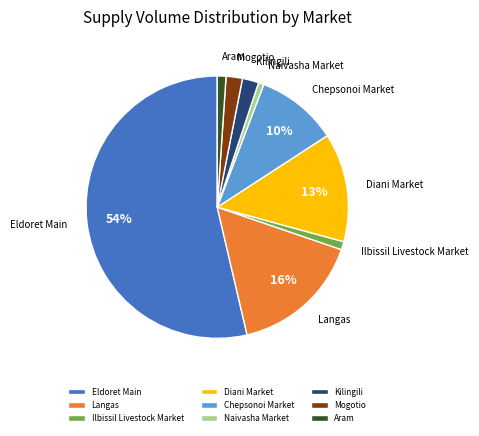

Which category accounts for the majority?

Eldoret Main